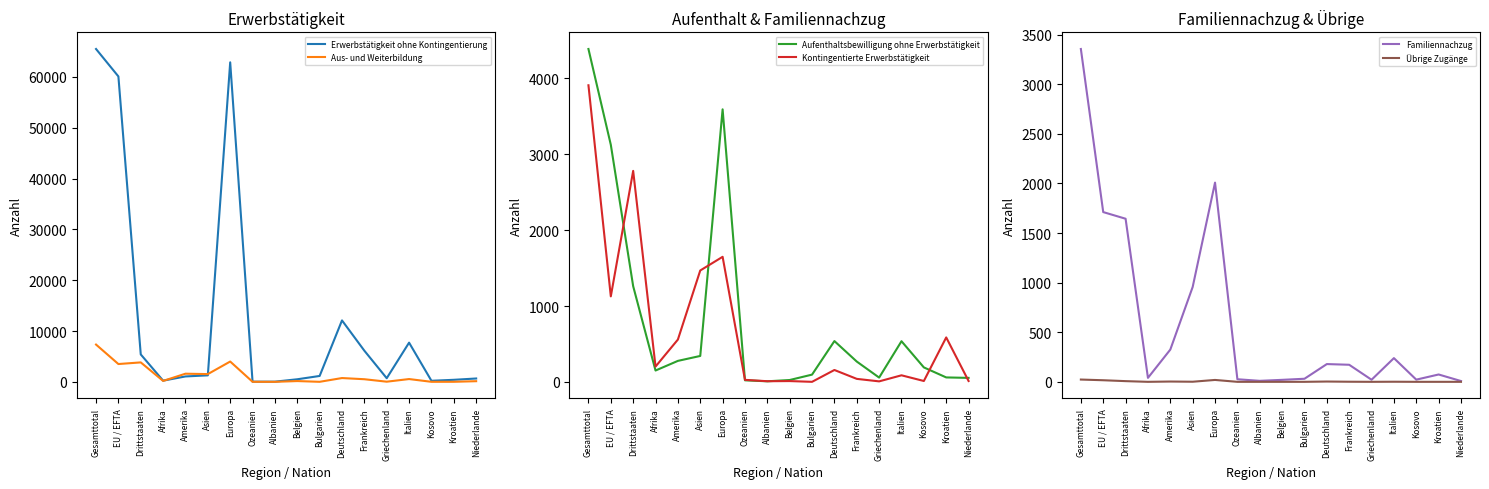

Which series has the largest range (max minus min)?

Erwerbstätigkeit ohne Kontingentierung